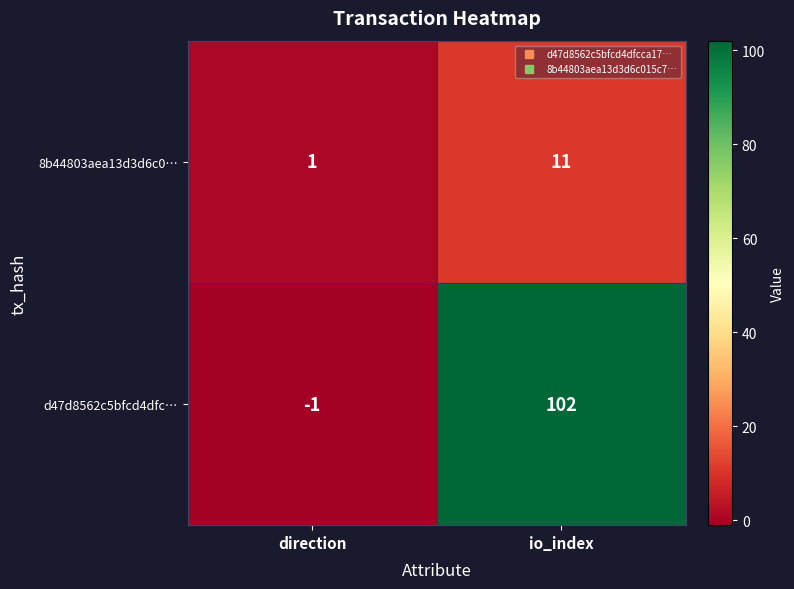

At how many categories does at least one series exceed 81?

1